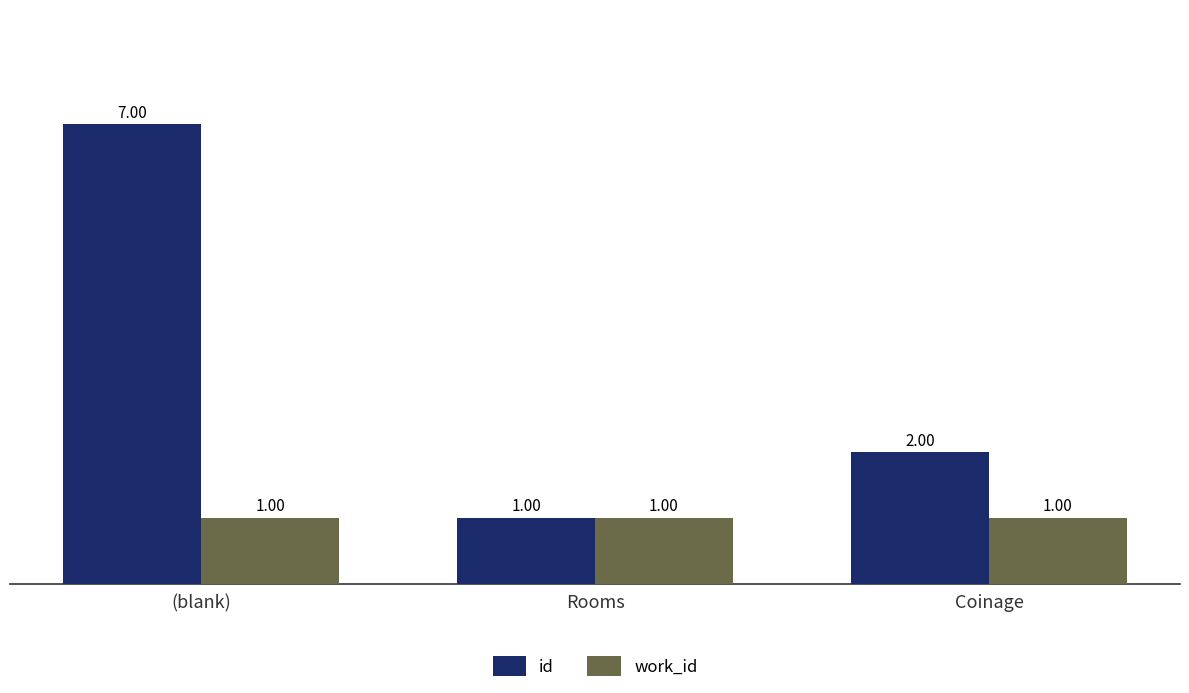

Where is id nearest to the value 4?

Coinage